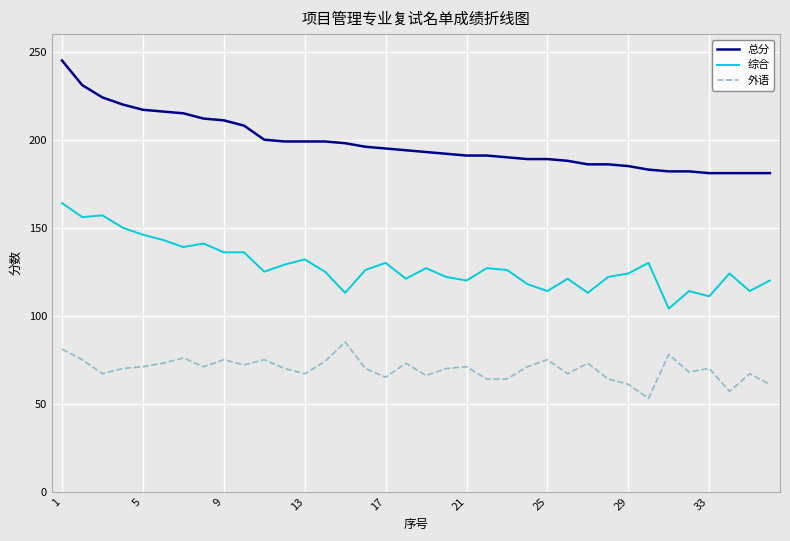

What is the greatest value displayed?

245